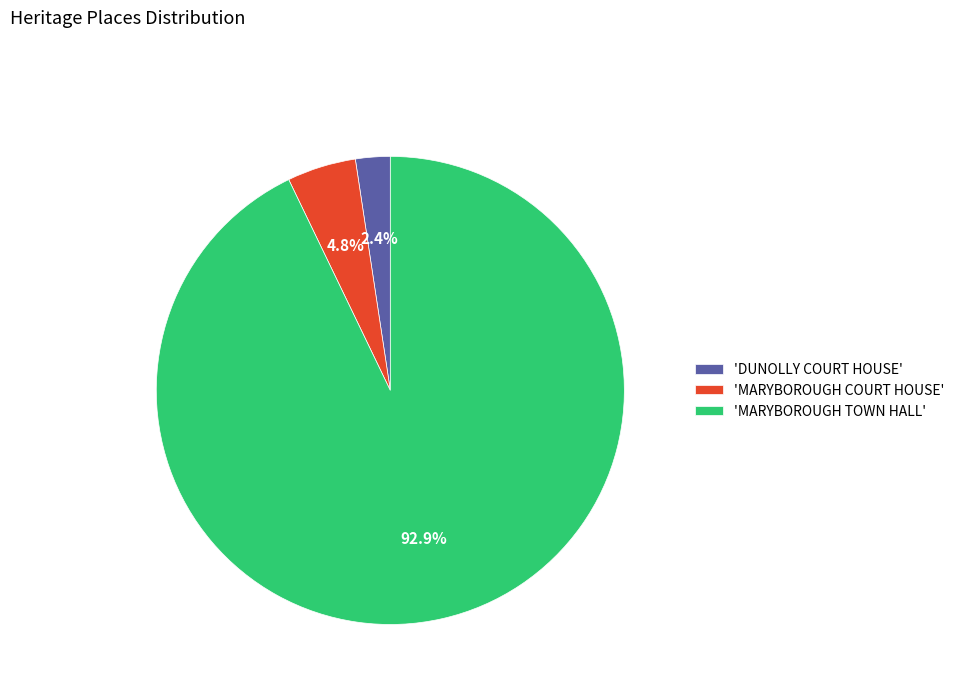

What is the total percentage of 'MARYBOROUGH TOWN HALL' and 'DUNOLLY COURT HOUSE'?

95.2%